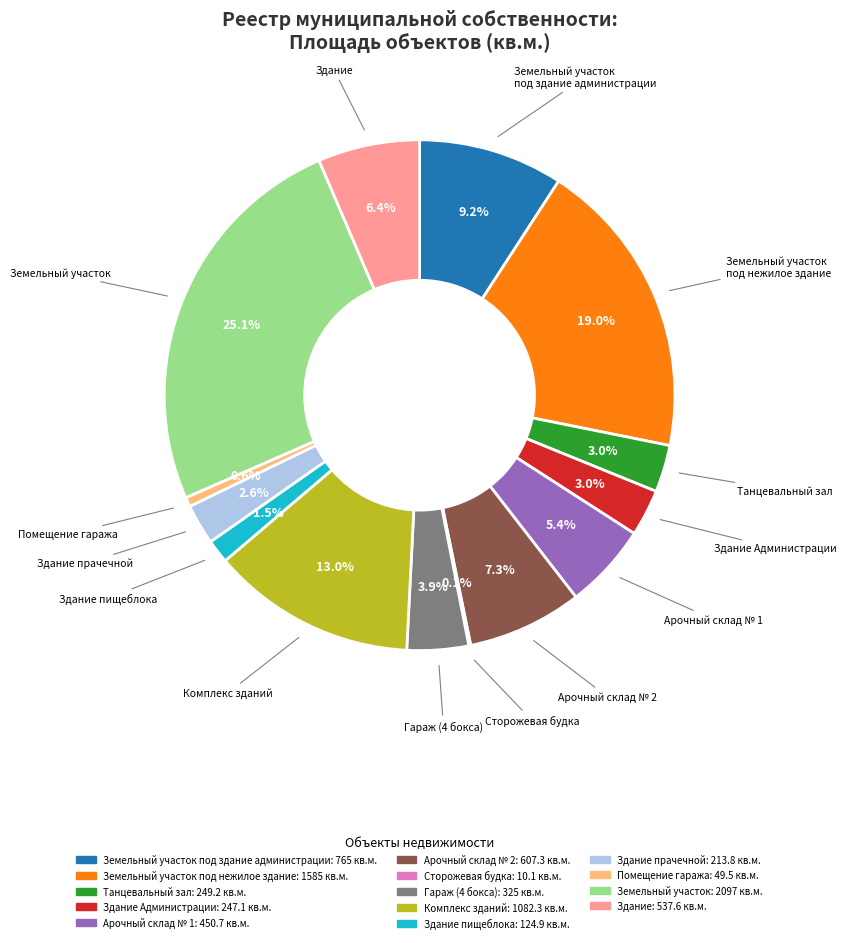

Does any single category account for the majority?

No